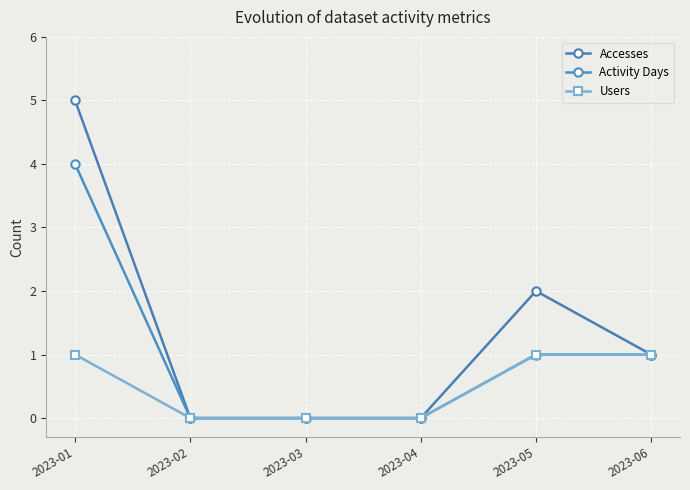

Reading right to left, list all the values displayed in this chart.

Accesses: 2023-06=1	2023-05=2	2023-04=0	2023-03=0	2023-02=0	2023-01=5
Activity Days: 2023-06=1	2023-05=1	2023-04=0	2023-03=0	2023-02=0	2023-01=4
Users: 2023-06=1	2023-05=1	2023-04=0	2023-03=0	2023-02=0	2023-01=1